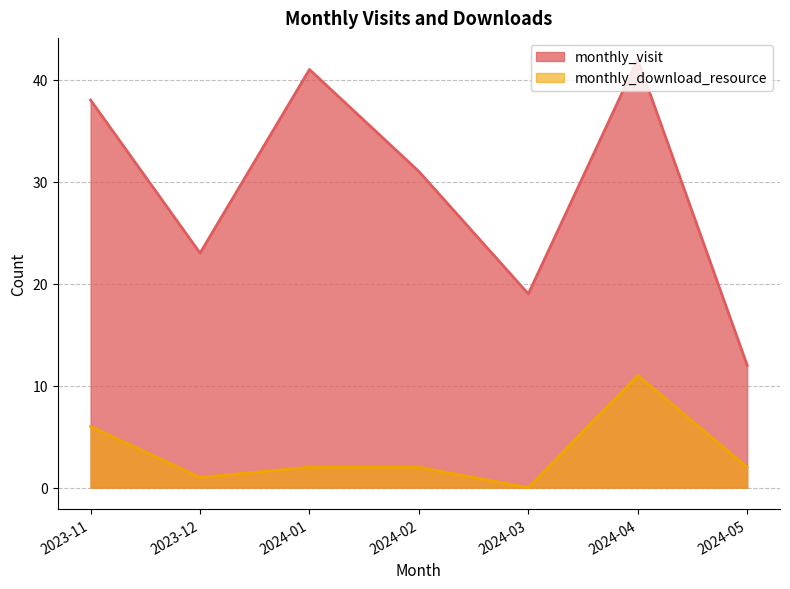

What is the approximate value of monthly_download_resource at 2023-11, to the nearest 5?

5